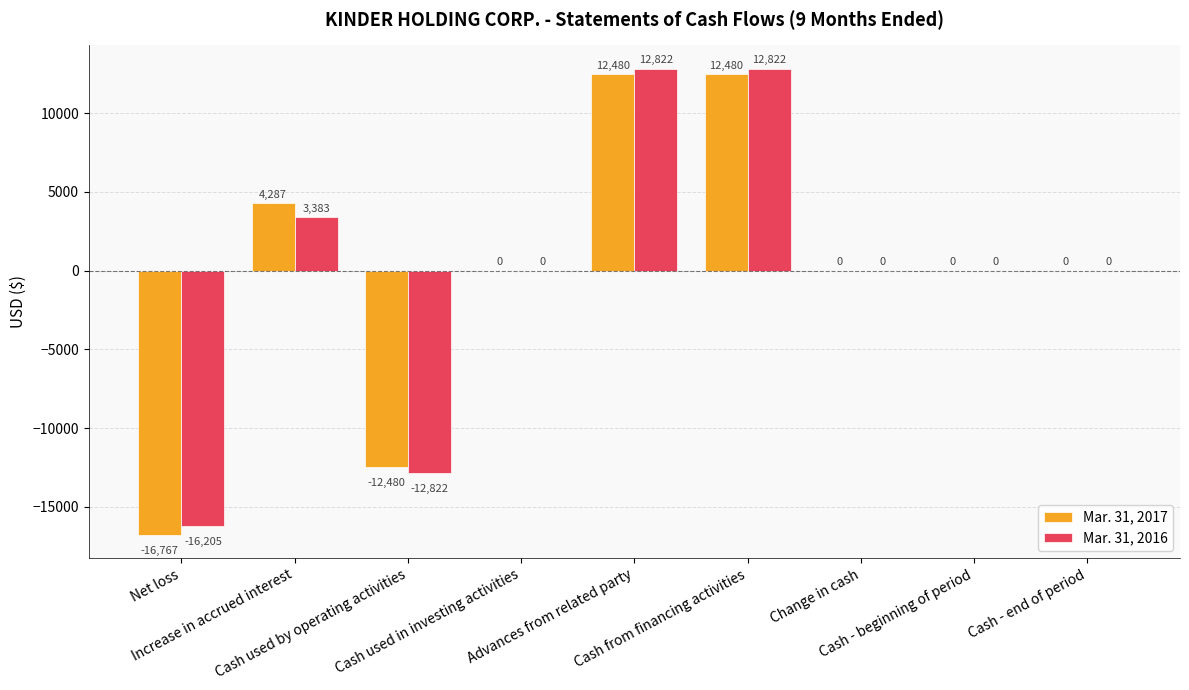

Which series has the largest range (max minus min)?

Mar. 31, 2017